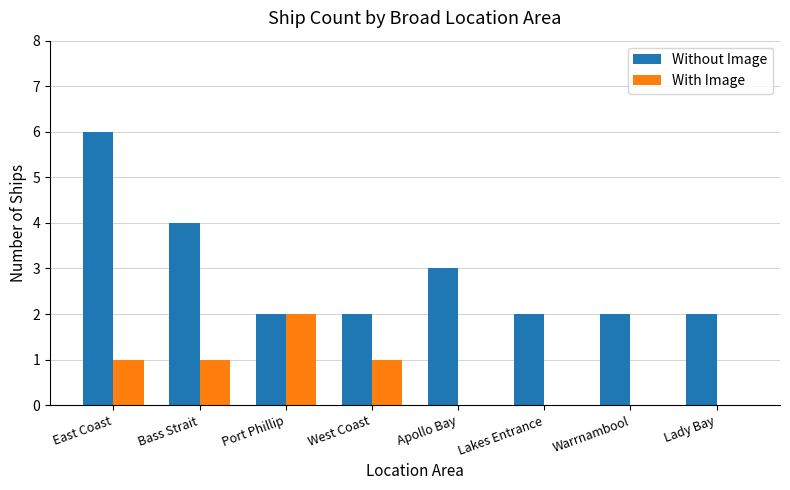

At which category is the sum across all series the highest?

East Coast